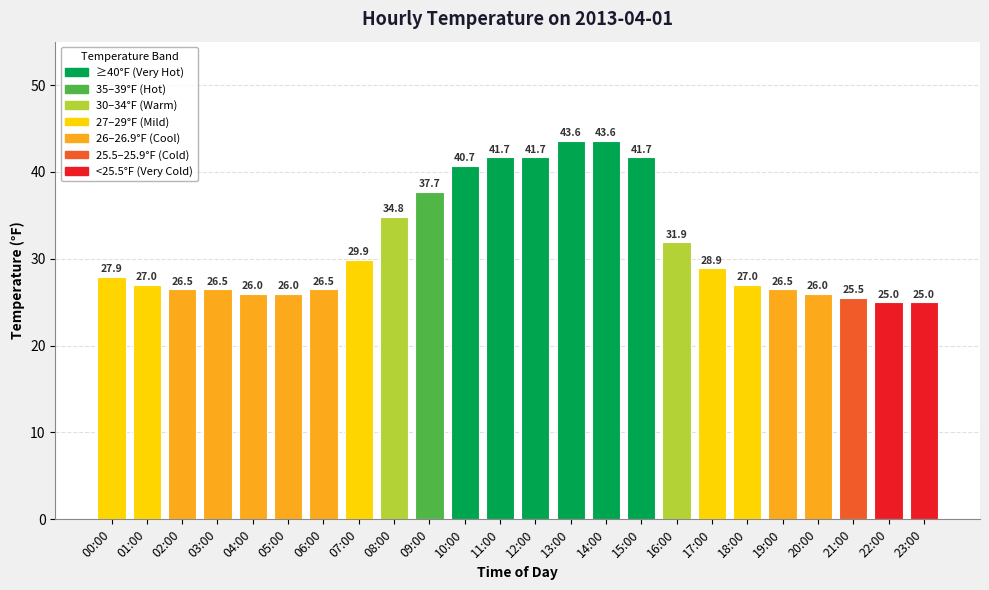

Read the value at 19:00.

26.5